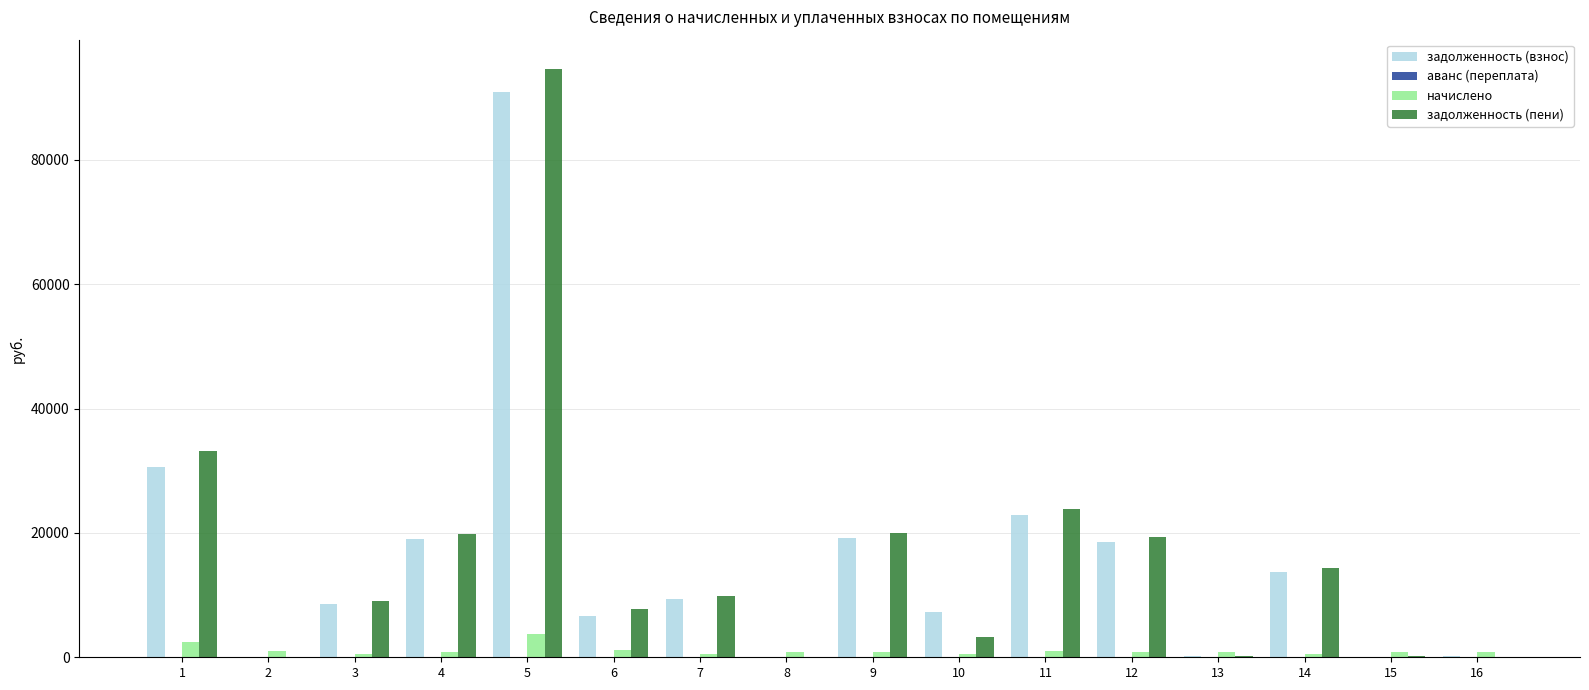

The задолженность (взнос) series shows 3843.5 at 7. True or false?

False